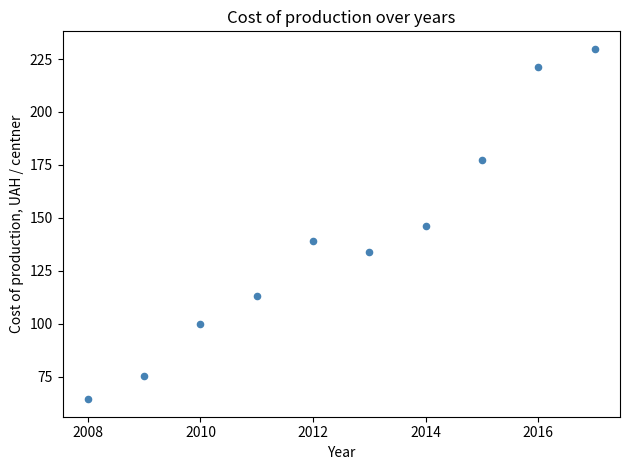

What is the average X value?

2012.5